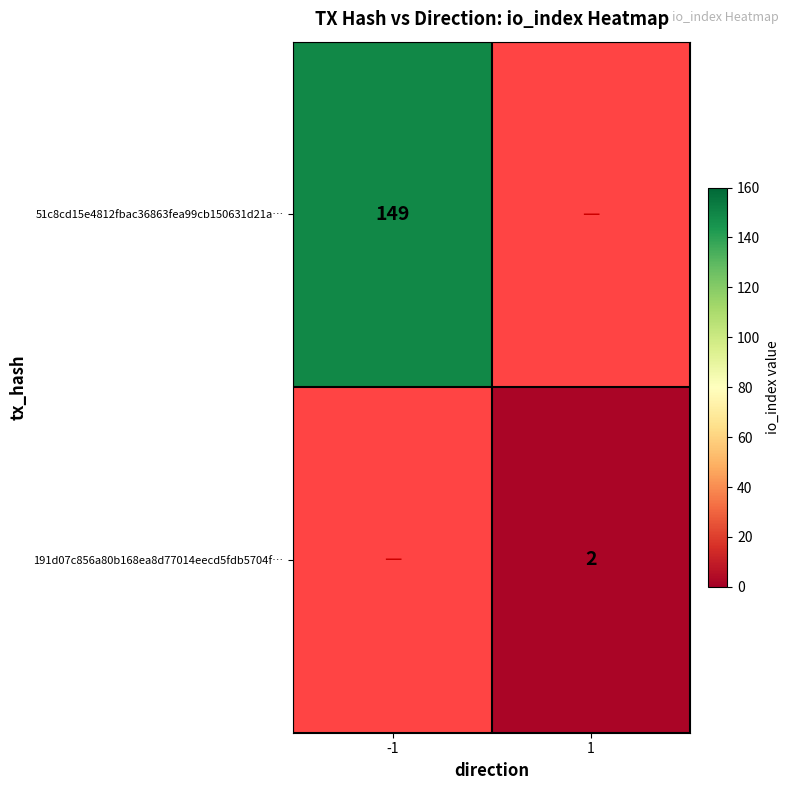

Is it true that 191d07c856a80b168ea8d77014eecd5fdb5704f… equals 3.2 at 1?

False